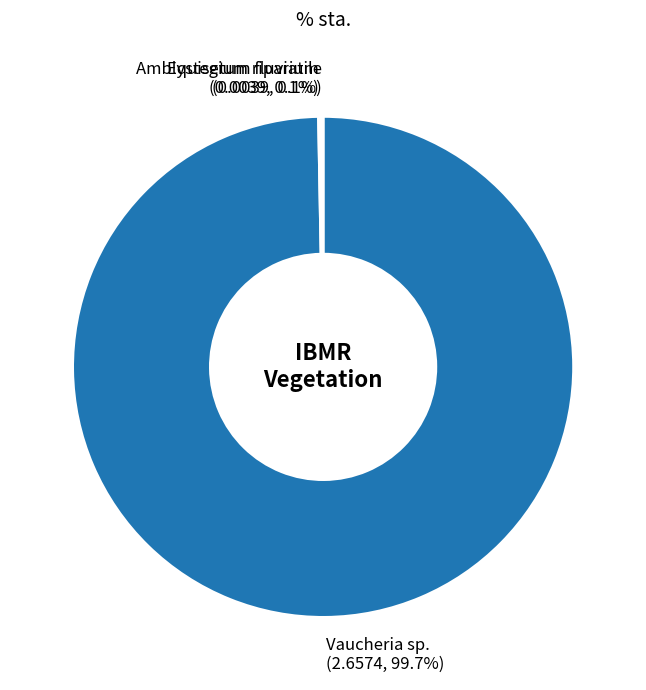

Which slice is the largest?

Vaucheria sp.